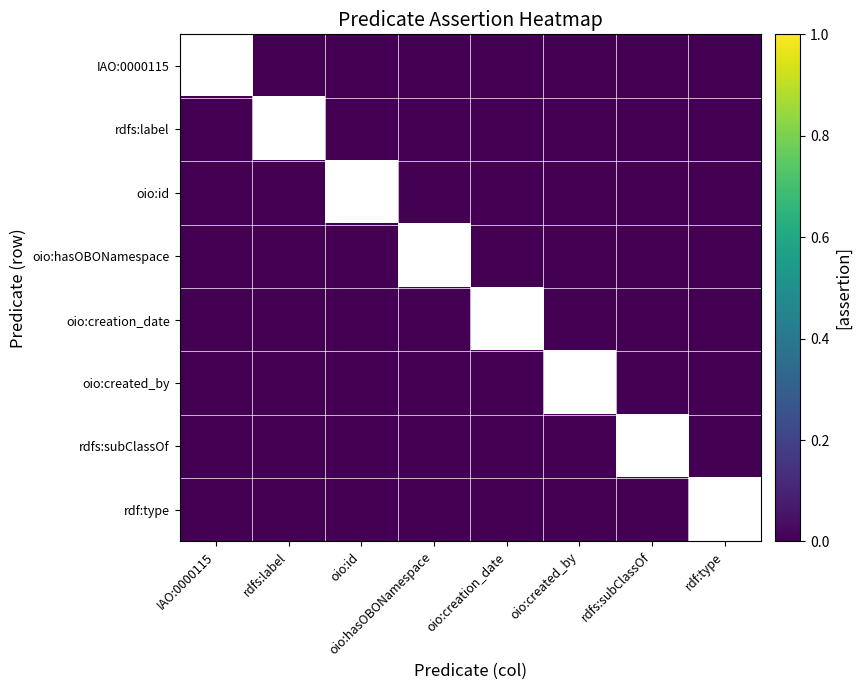

The oio:id series shows 0.0 at rdfs:subClassOf. True or false?

True